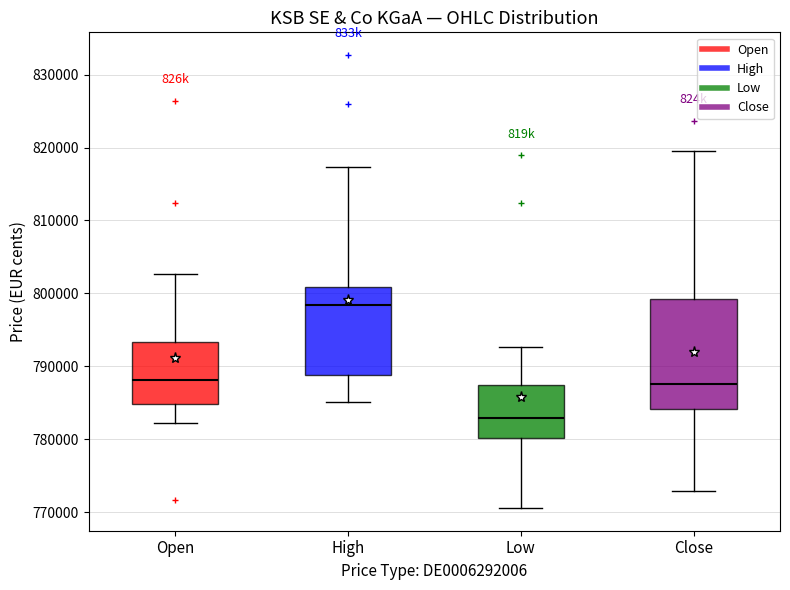

Which box has the highest median line?

High